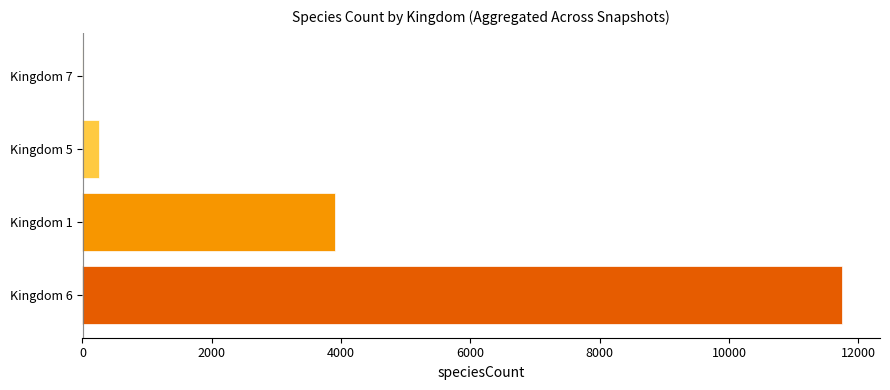

What is the greatest value displayed?

11746